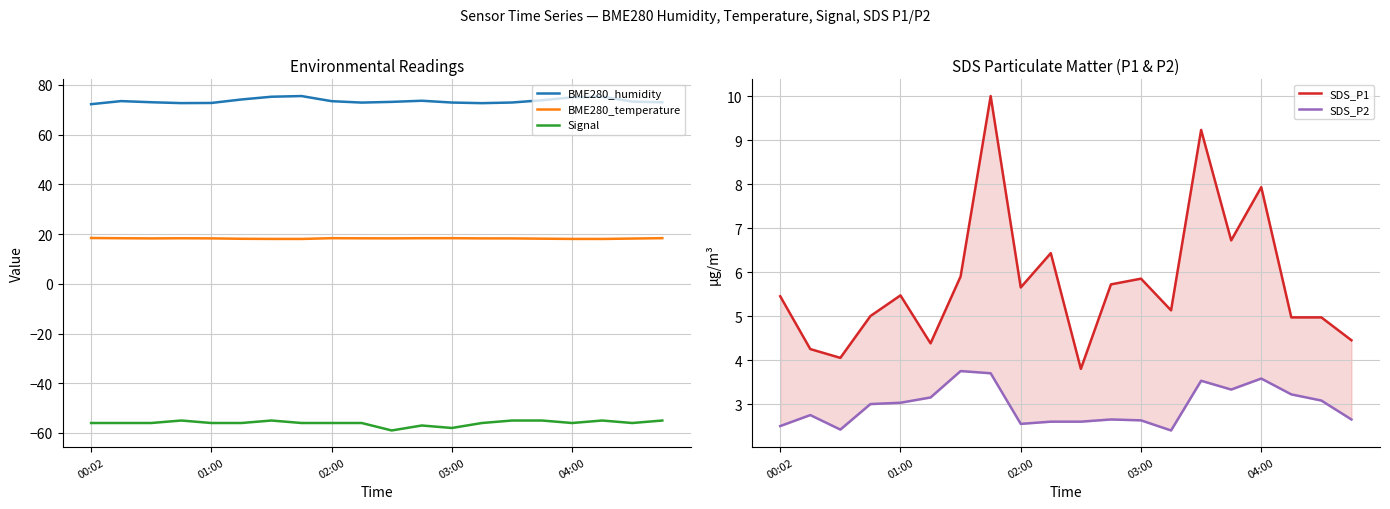

At which category is the sum across all series the highest?

7